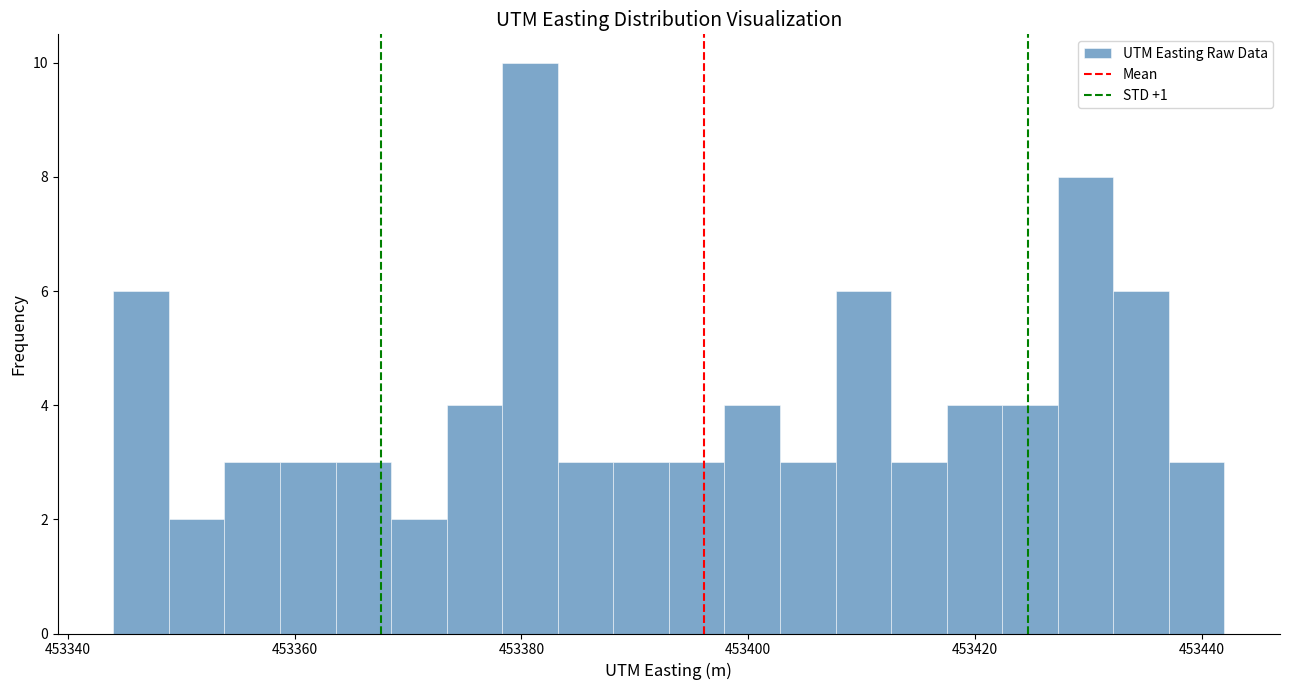

Around what value on the x-axis is the tallest bar? Give the approximate position of its centre, as read against the axis.

453380